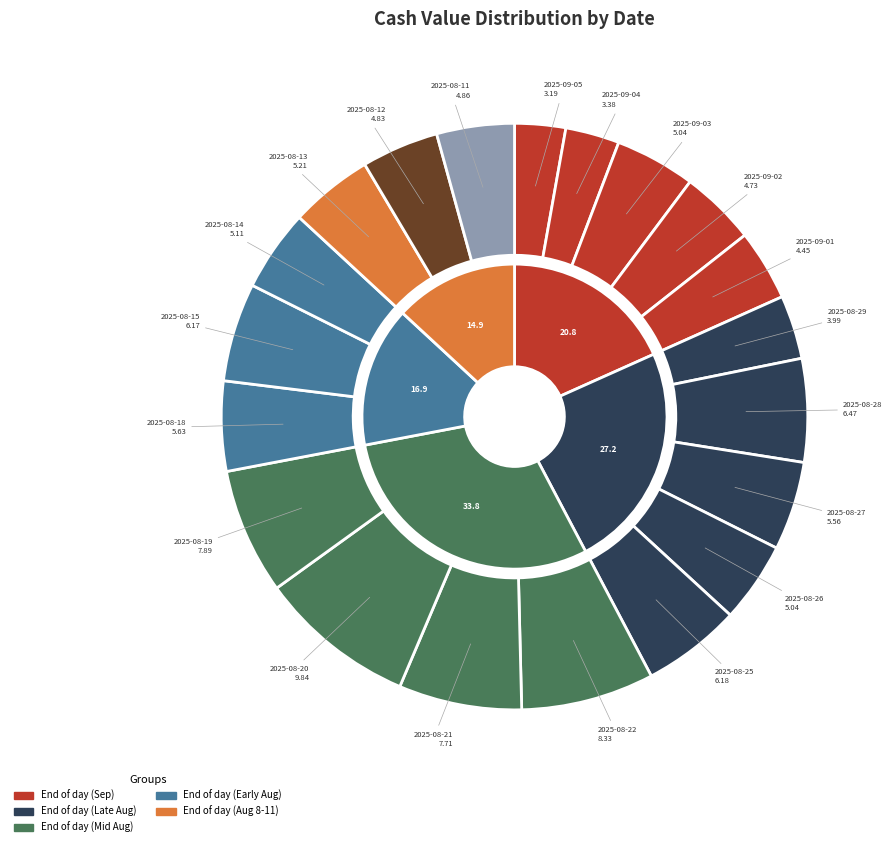

How many segments does this pie chart have?

20